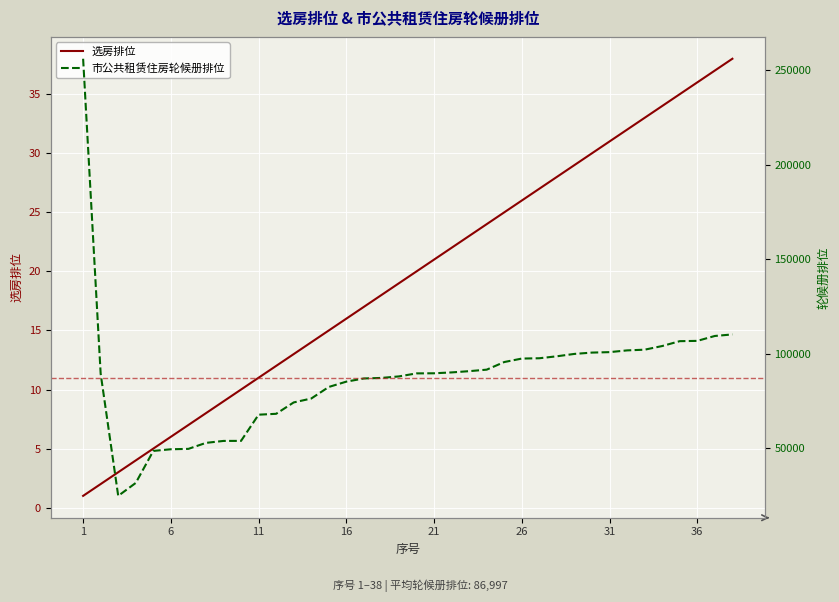

Which series has the widest spread of values?

市公共租赁住房轮候册排位